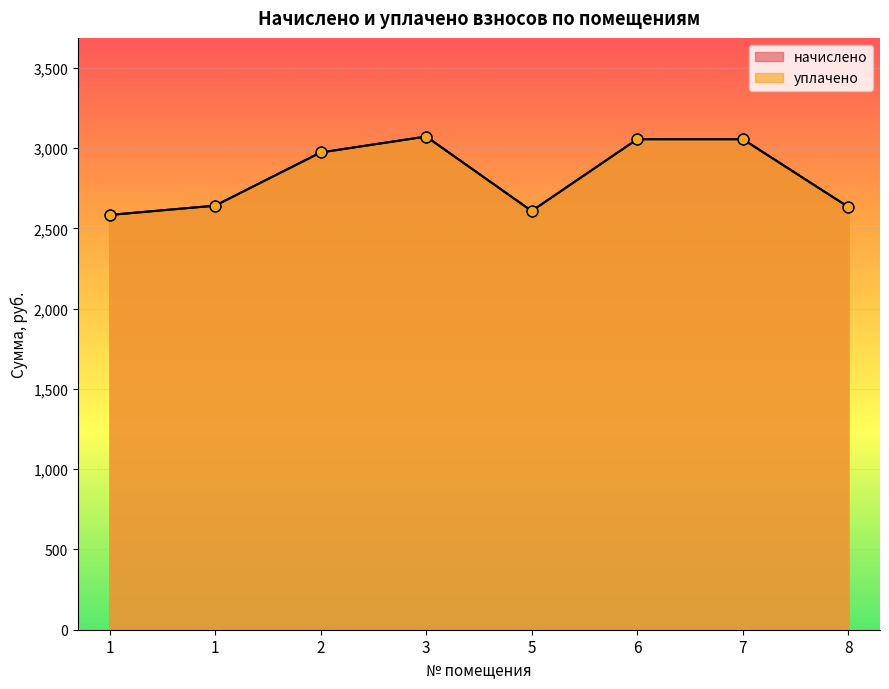

At how many categories does at least one series exceed 2713?

4